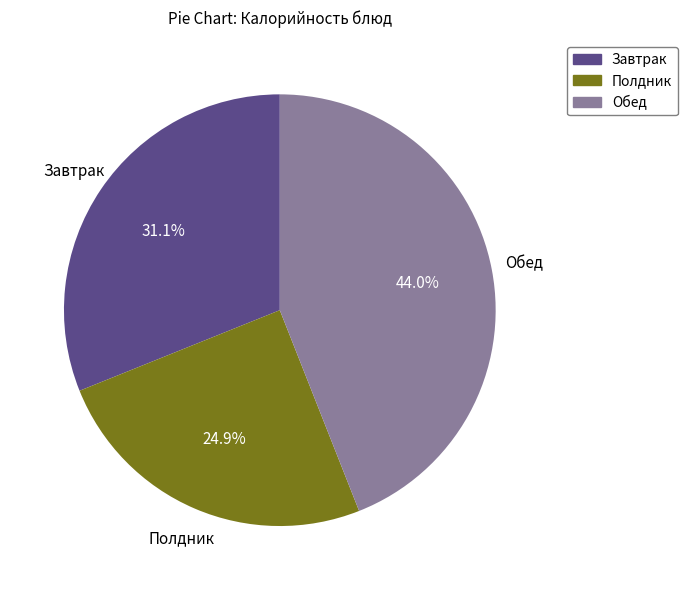

How many segments does this pie chart have?

3